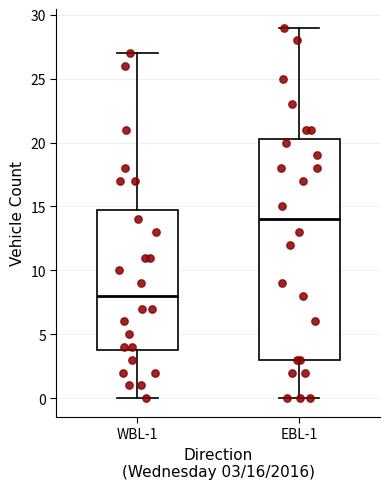

Which box is the tallest, from its lower edge to its upper edge?

EBL-1